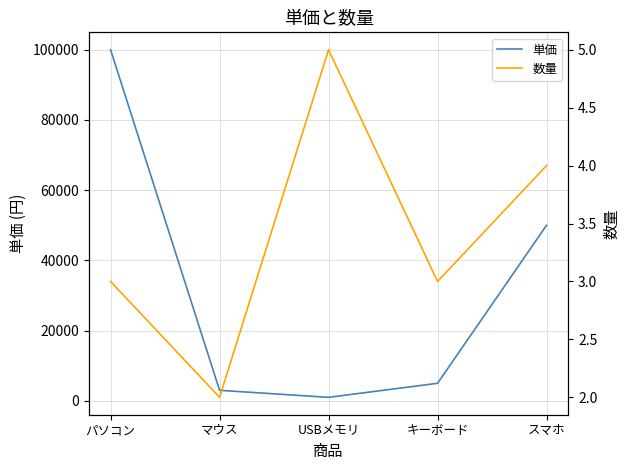

What is the difference between the highest and lowest values at キーボード?

4997